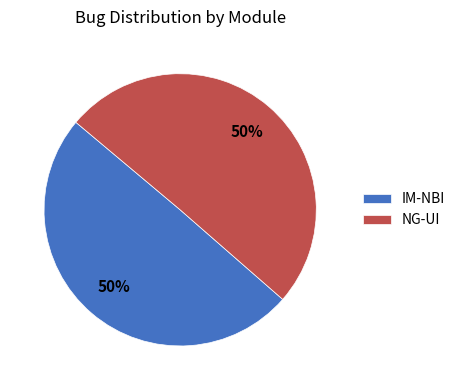

Combined, do IM-NBI and NG-UI account for over 50%?

Yes